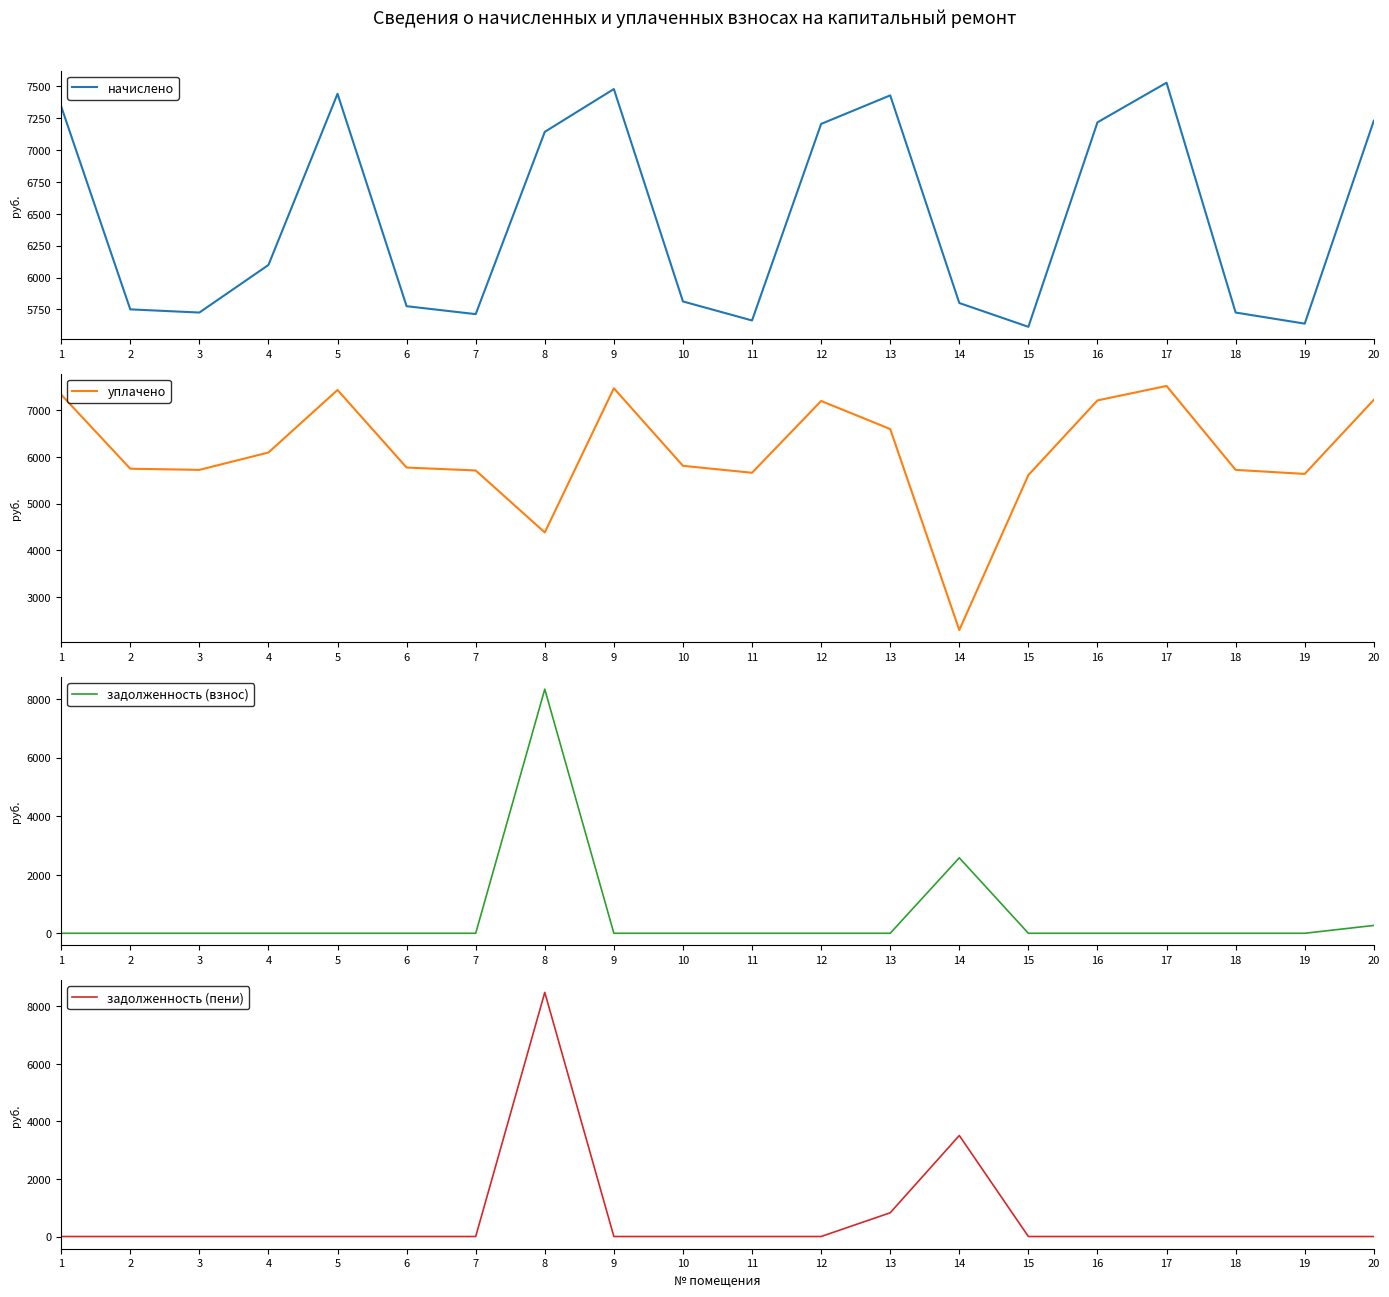

Reading right to left, list all the values displayed in this chart.

начислено: 20=7228.4	19=5638.7	18=5725.6	17=7526.5	16=7216.0	15=5613.8	14=5800.1	13=7427.2	12=7203.6	11=5663.5	10=5812.6	9=7476.8	8=7141.5	7=5713.2	6=5775.3	5=7439.6	4=6098.2	3=5725.6	2=5750.5	1=7340.2
уплачено: 20=7228.4	19=5638.7	18=5725.6	17=7526.5	16=7216.0	15=5613.8	14=2288.9	13=6601.9	12=7203.6	11=5663.5	10=5812.6	9=7476.8	8=4382.6	7=5713.2	6=5775.3	5=7439.6	4=6098.2	3=5725.6	2=5750.5	1=7340.2
задолженность (взнос): 20=267.7	19=0.0	18=0.0	17=0.0	16=0.0	15=0.0	14=2577.8	13=0.0	12=0.0	11=0.0	10=0.0	9=0.0	8=8337.1	7=0.0	6=0.0	5=0.0	4=0.0	3=0.0	2=0.0	1=0.0
задолженность (пени): 20=0.0	19=0.0	18=0.0	17=0.0	16=0.0	15=0.0	14=3511.2	13=825.2	12=0.0	11=0.0	10=0.0	9=0.0	8=8486.0	7=0.0	6=0.0	5=0.0	4=0.0	3=0.0	2=0.0	1=0.0